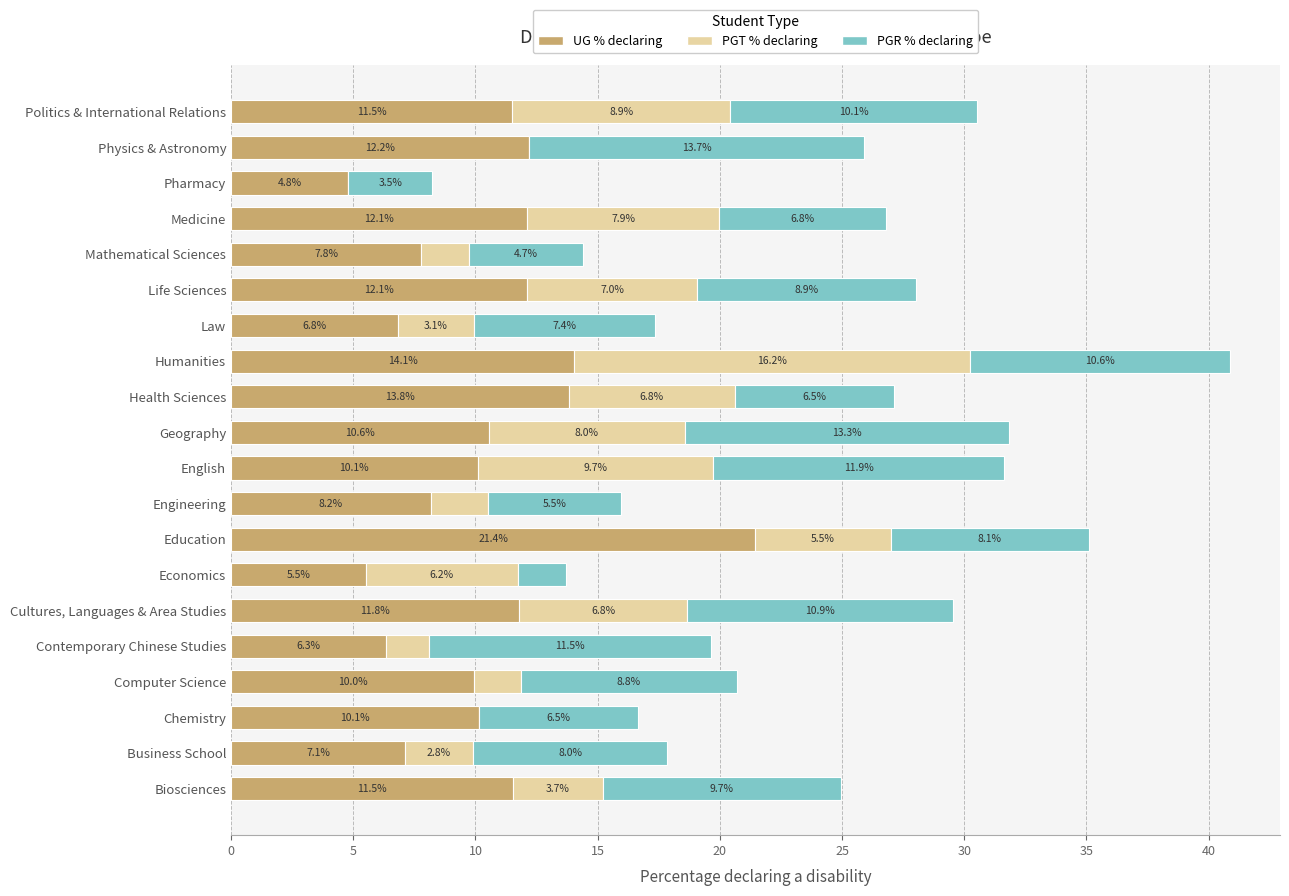

Read the UG % declaring value at Geography.

10.6